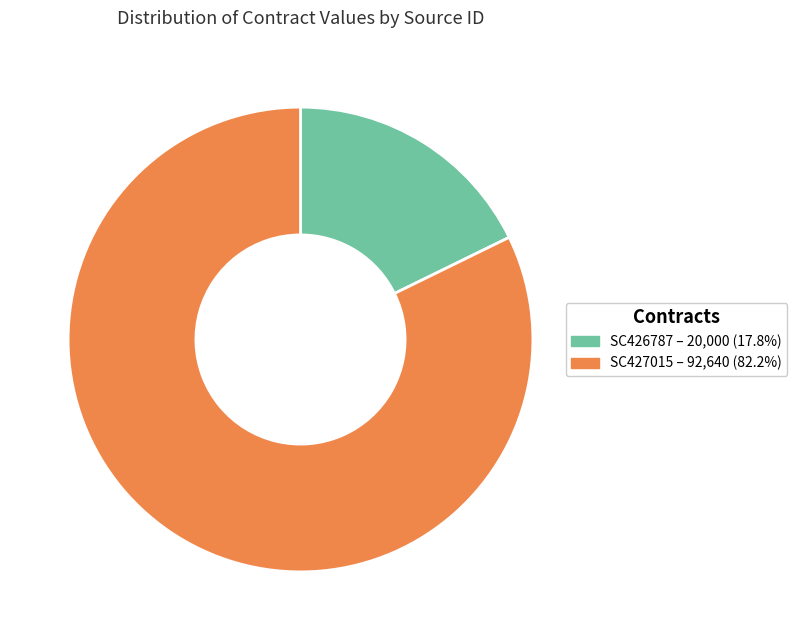

What is the majority slice?

SC427015